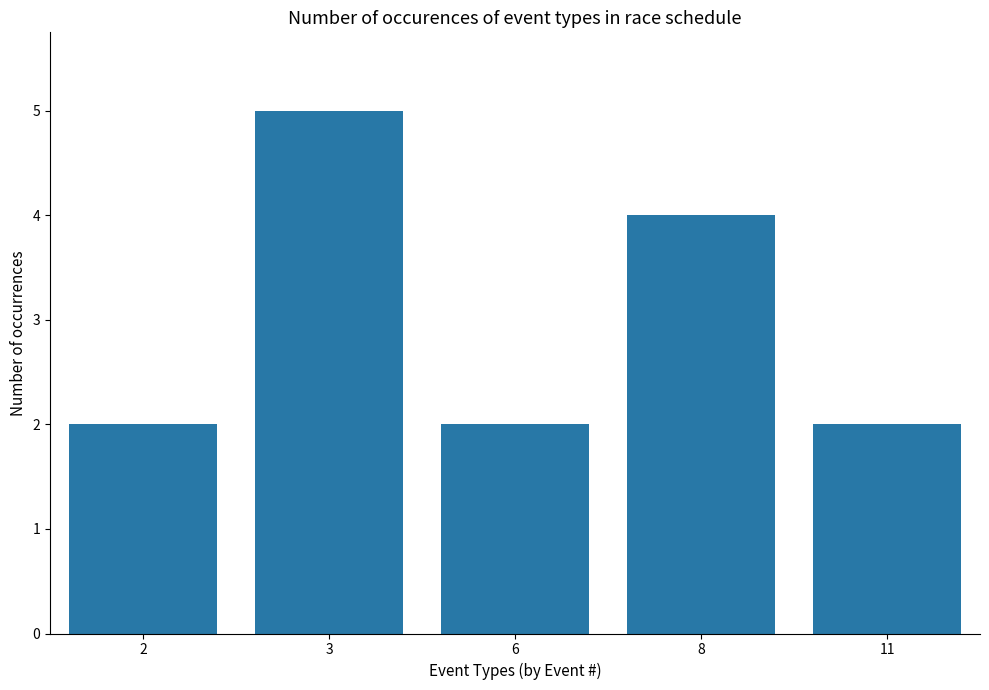

Does the chart contain any negative values?

No